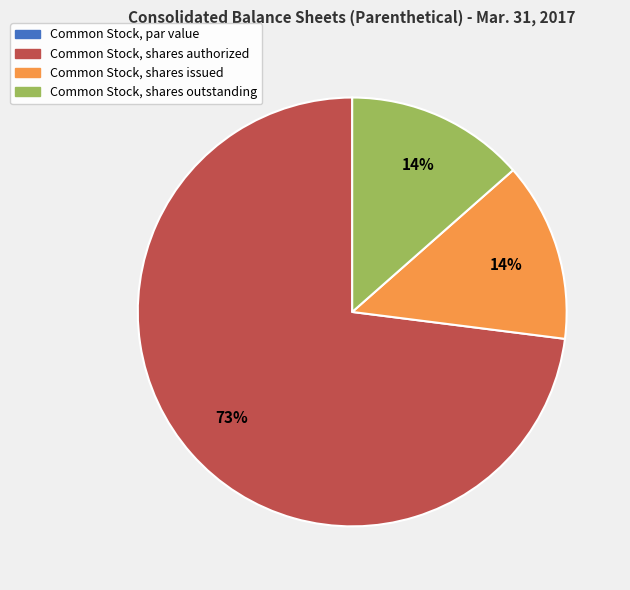

Is it true that Common Stock, shares issued is 3% of the pie?

False